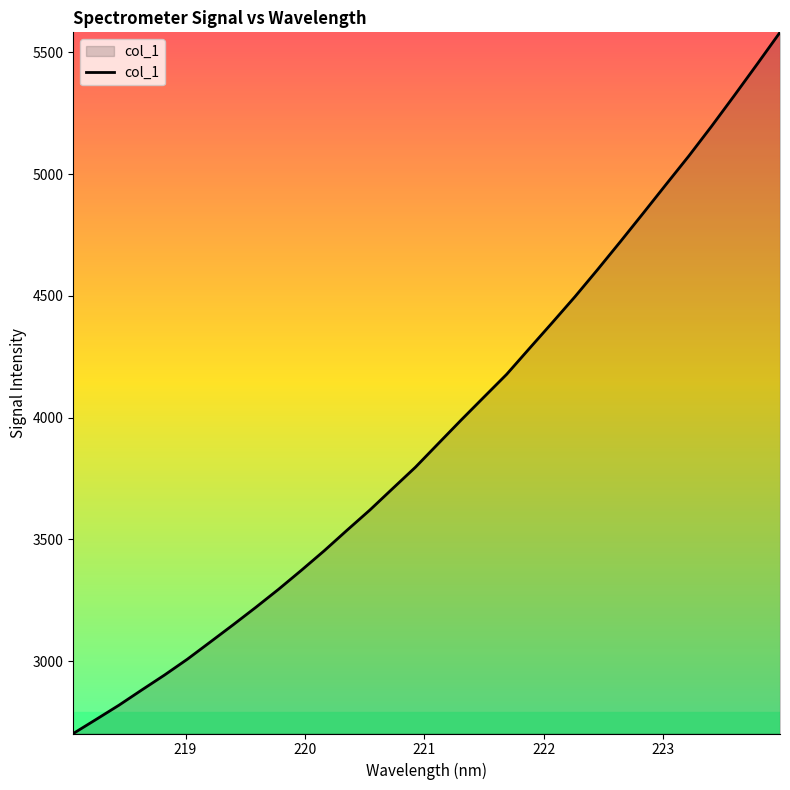

What is the greatest value displayed?

5582.3